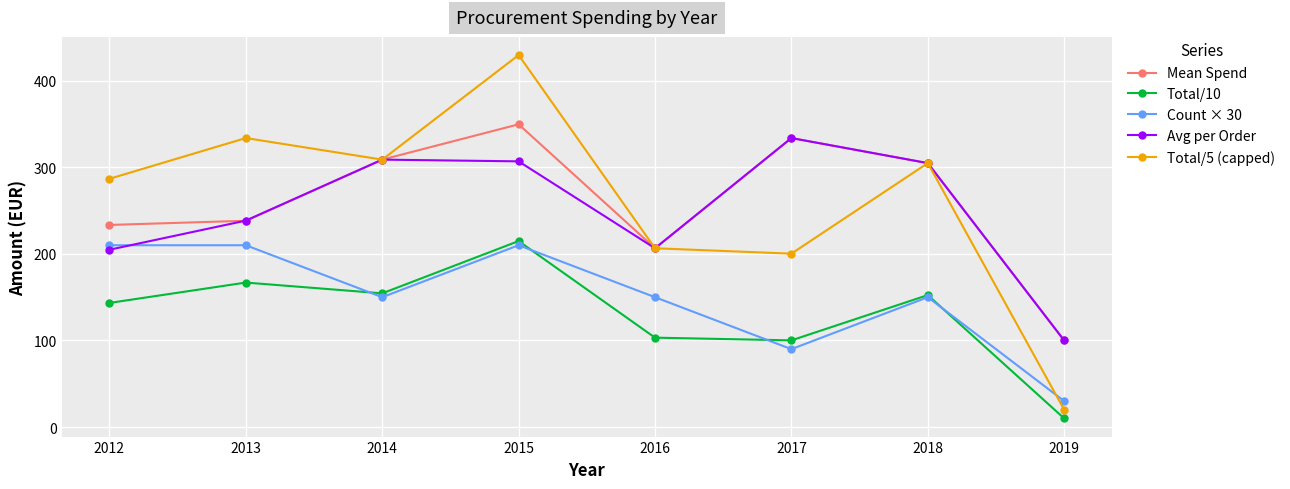

At 2012, list the series in order from smallest to largest.

Total/10, Avg per Order, Count × 30, Mean Spend, Total/5 (capped)